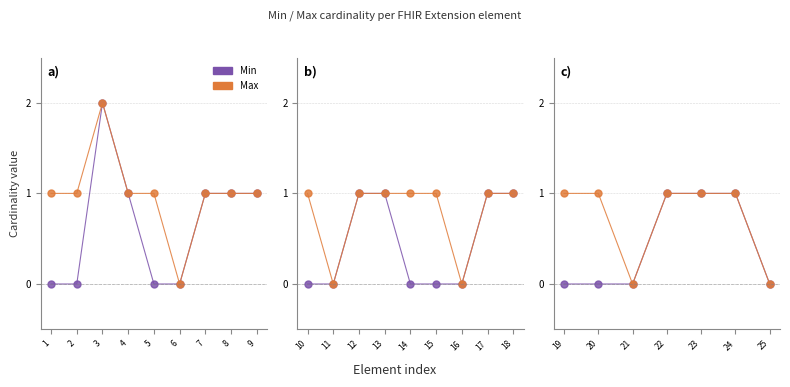

At 1, list the series in order from largest to smallest.

Max, Min